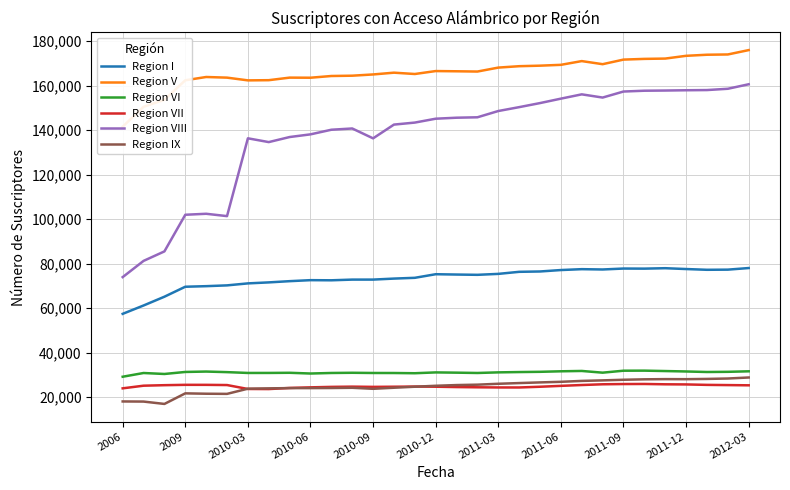

What is the lowest value of the Region VI series?

29192